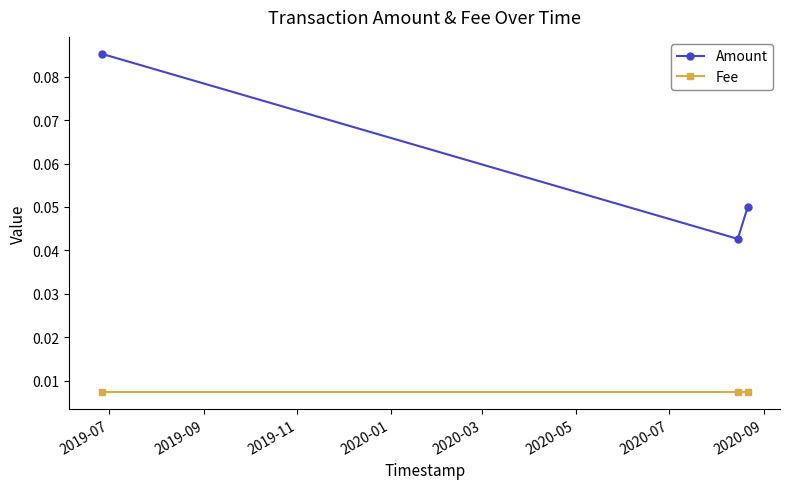

Rank the series by their maximum value, from lowest to highest.

Fee, Amount